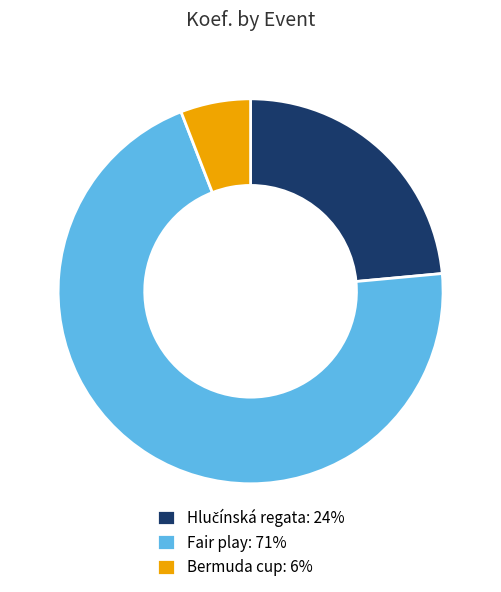

Between Bermuda cup: 6% and Fair play: 71%, which is larger?

Fair play: 71%